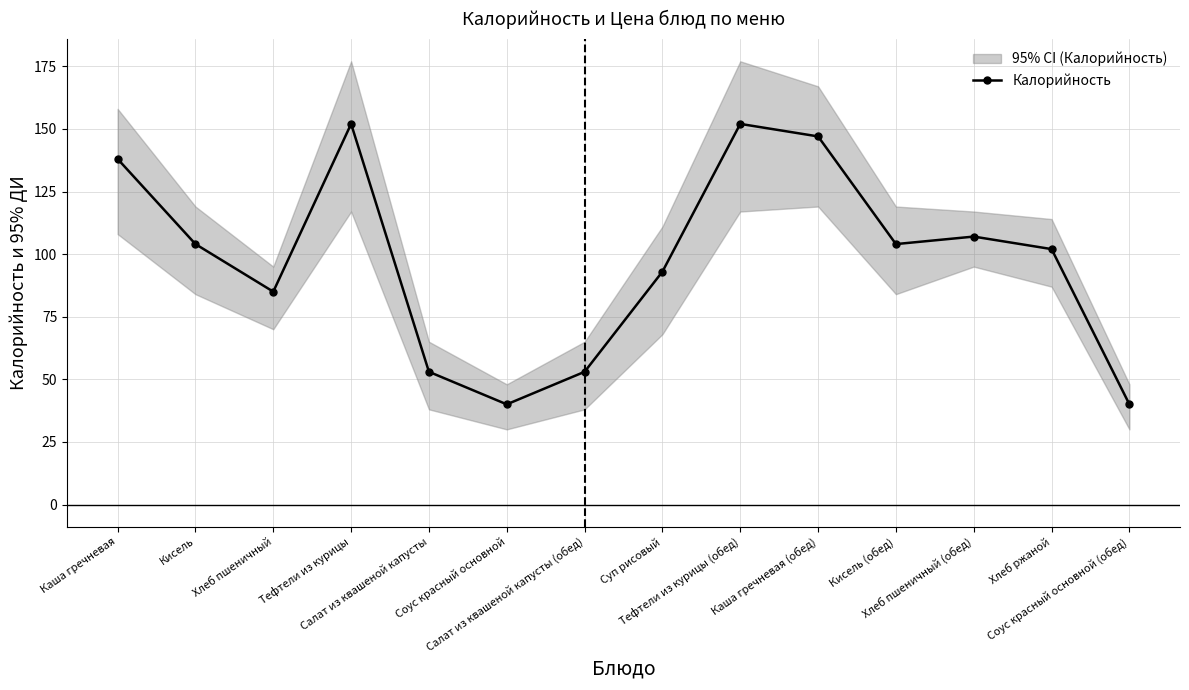

The chart shows a value of 231 at Каша гречневая (обед). True or false?

False